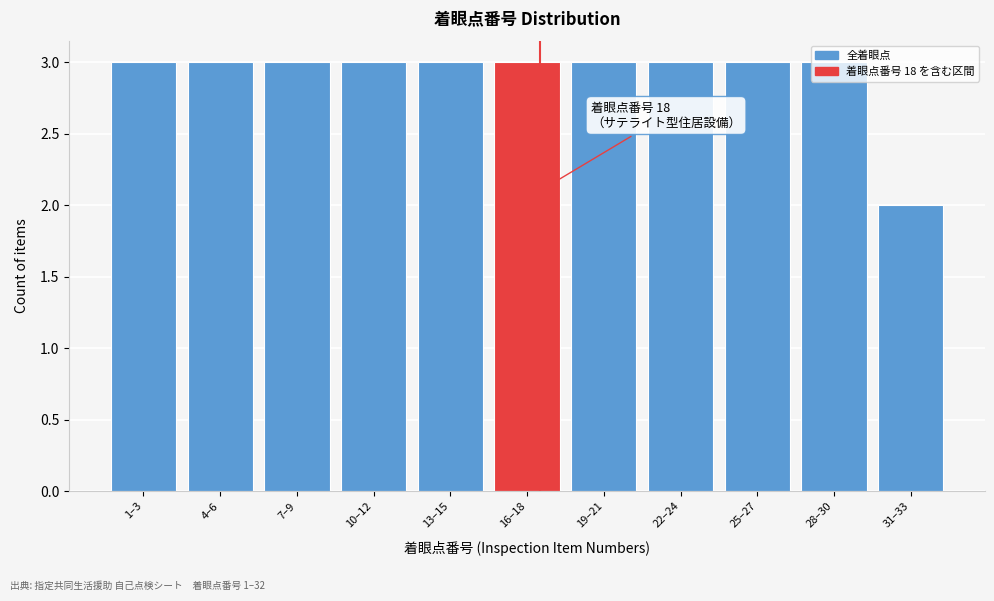

Between 31–33 and 19–21, which is larger?

19–21